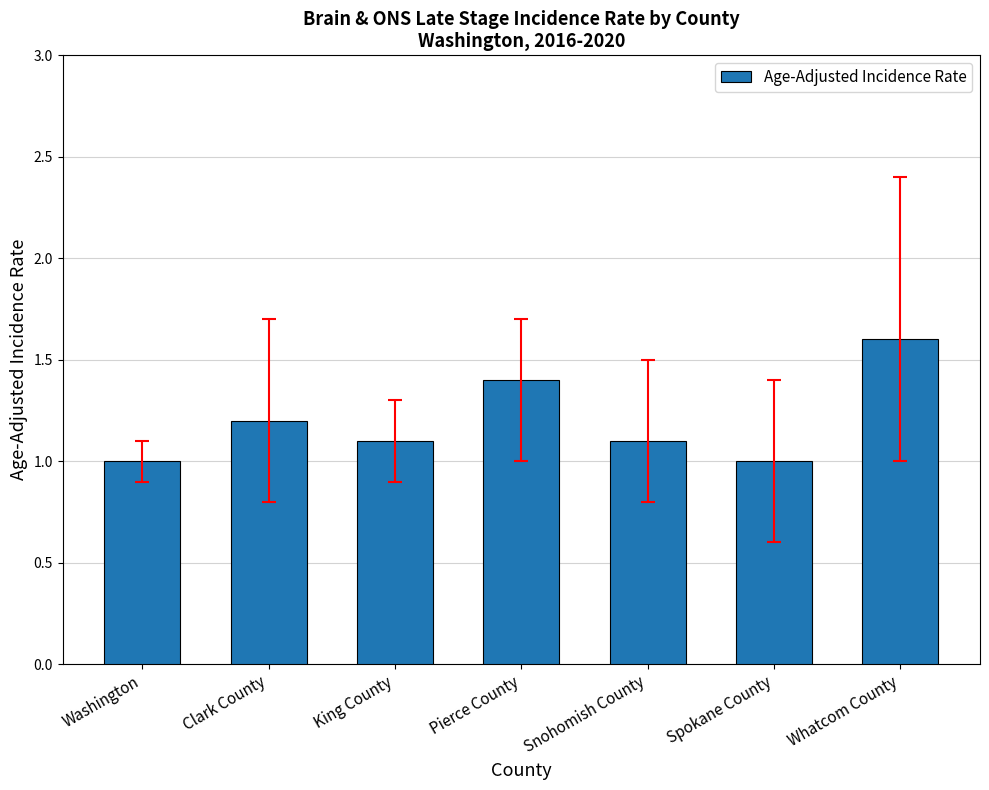

What is the value of the 7th bar from the left?

1.6